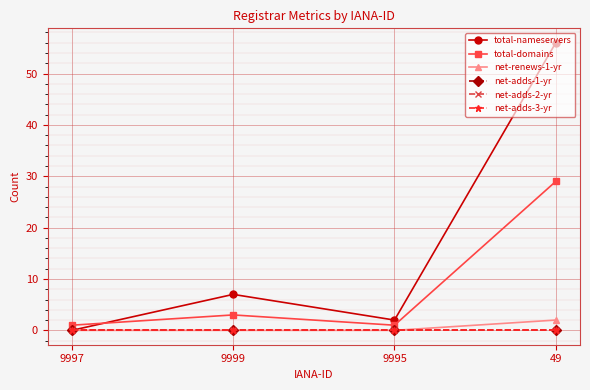

Is it true that total-domains equals 45 at 49?

False